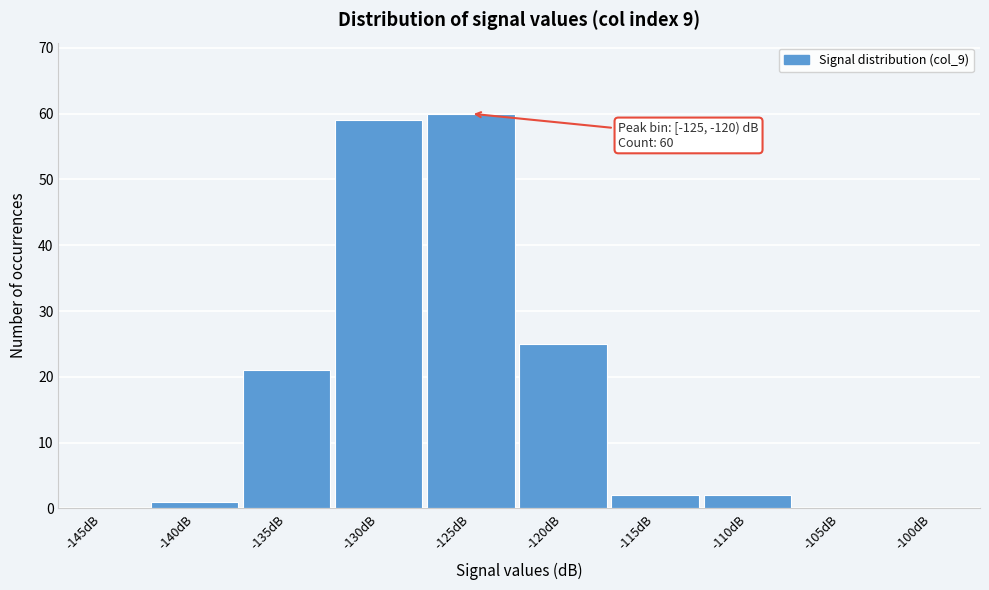

Reading left to right, transcribe all the data shown in this chart.

-145dB=0	-140dB=1	-135dB=21	-130dB=59	-125dB=60	-120dB=25	-115dB=2	-110dB=2	-105dB=0	-100dB=0